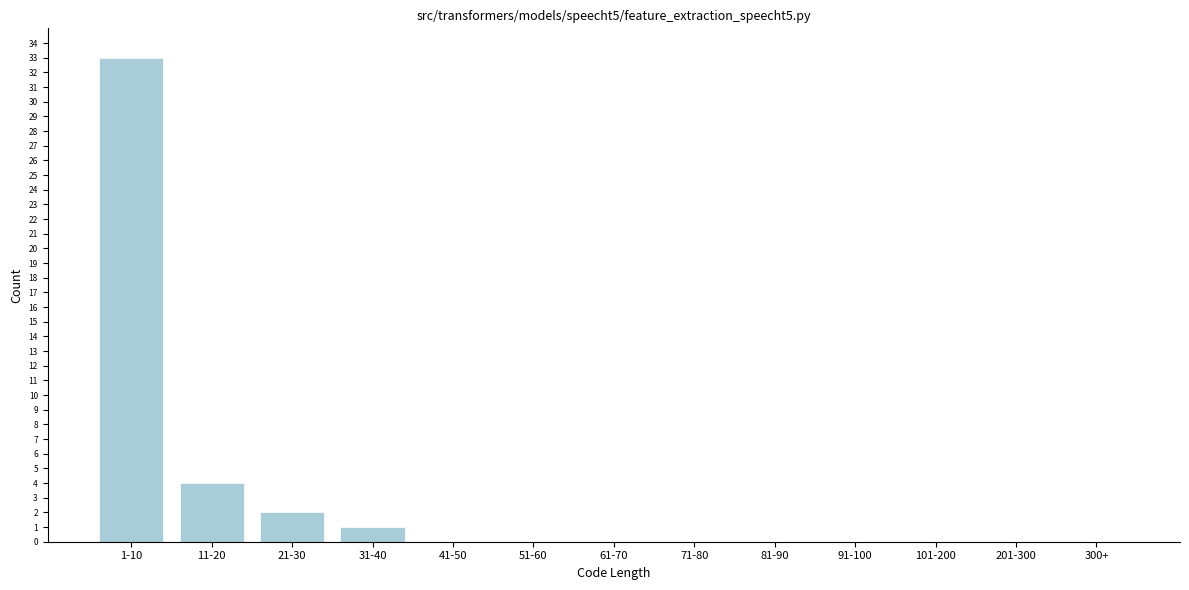

Reading left to right, transcribe all the data shown in this chart.

1-10=33	11-20=4	21-30=2	31-40=1	41-50=0	51-60=0	61-70=0	71-80=0	81-90=0	91-100=0	101-200=0	201-300=0	300+=0